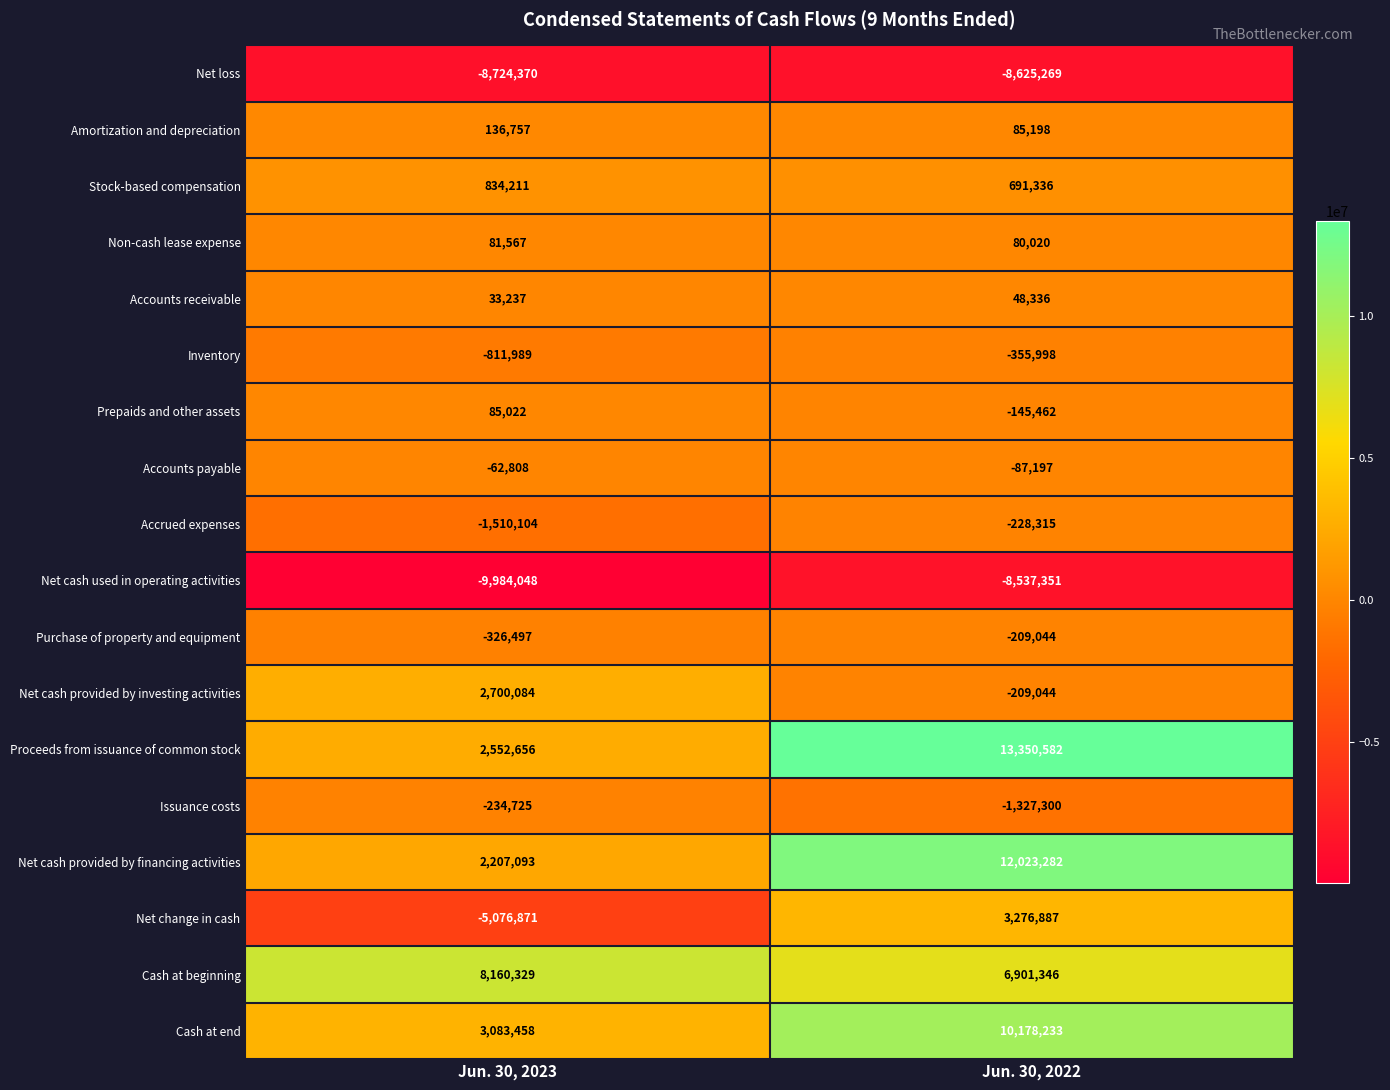

True or false: Net cash used in operating activities has a value of -8537351 at Jun. 30, 2022.

True